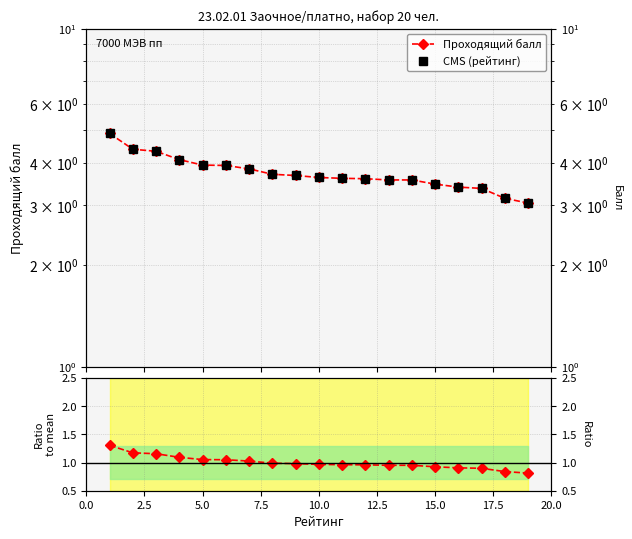

What is the highest value of the Проходящий балл series?

4.9